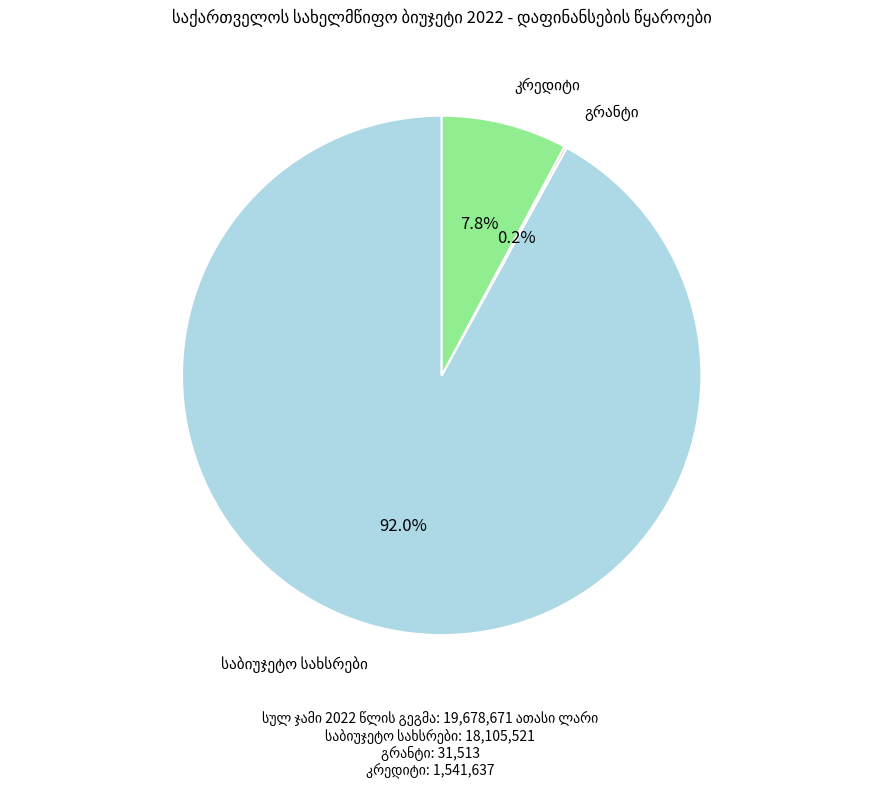

Does any single category account for the majority?

Yes